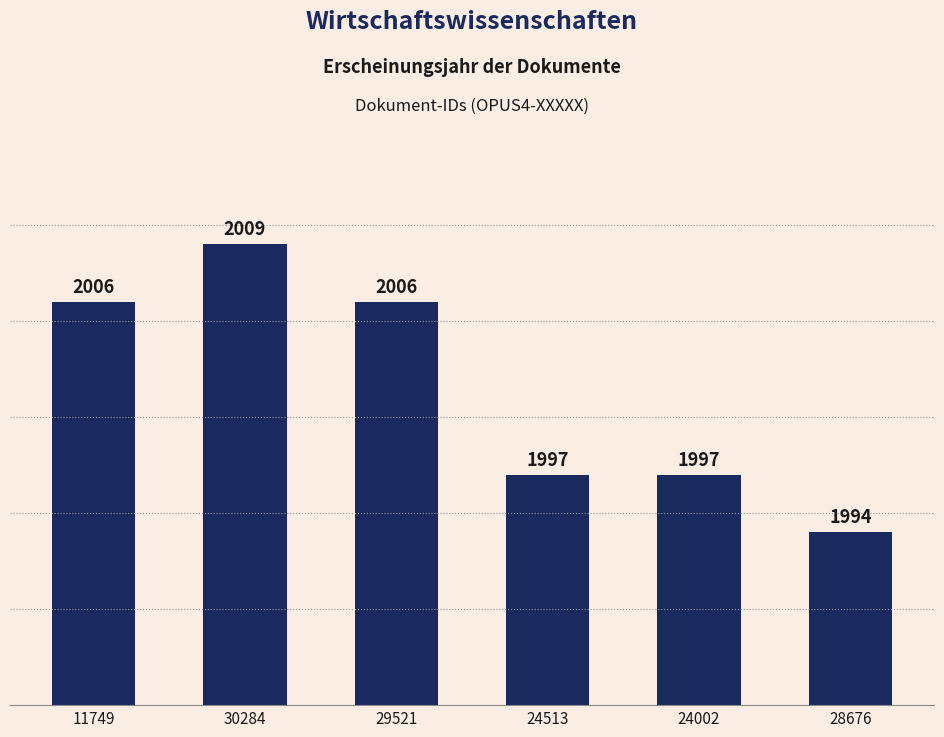

Reading left to right, extract all data points from this chart.

2006	2009	2006	1997	1997	1994